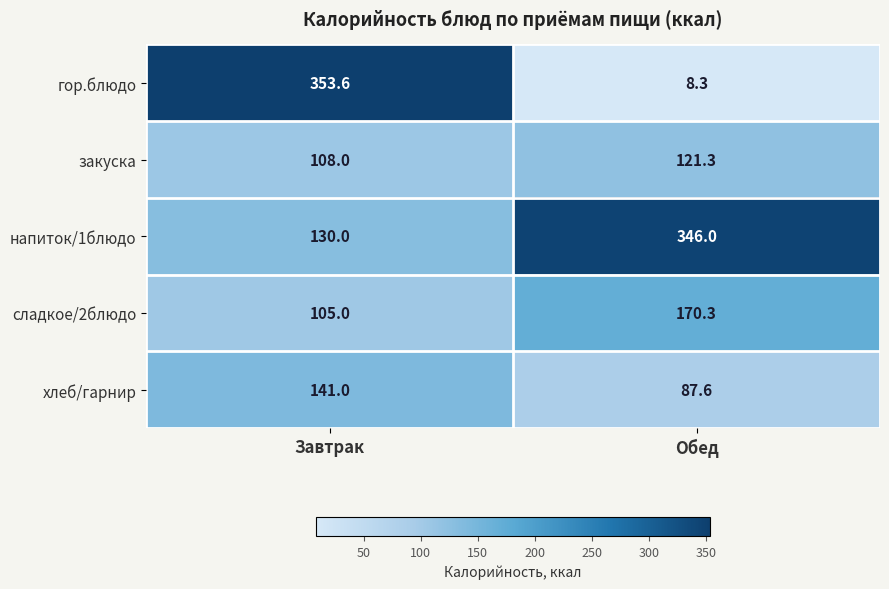

At Обед, list the series in order from smallest to largest.

гор.блюдо, хлеб/гарнир, закуска, сладкое/2блюдо, напиток/1блюдо